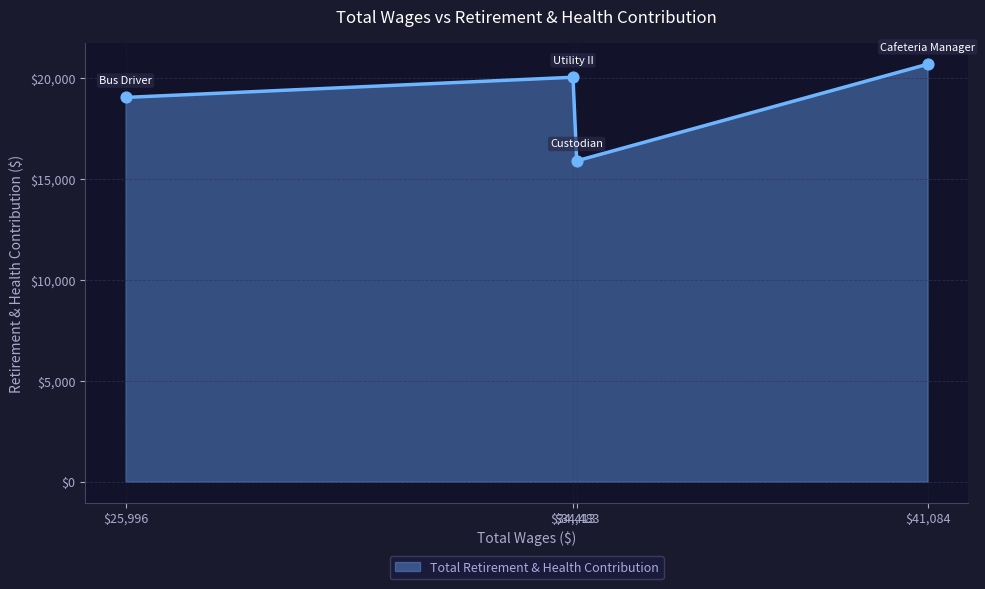

True or false: the data has more than 2 interior local peaks.

False